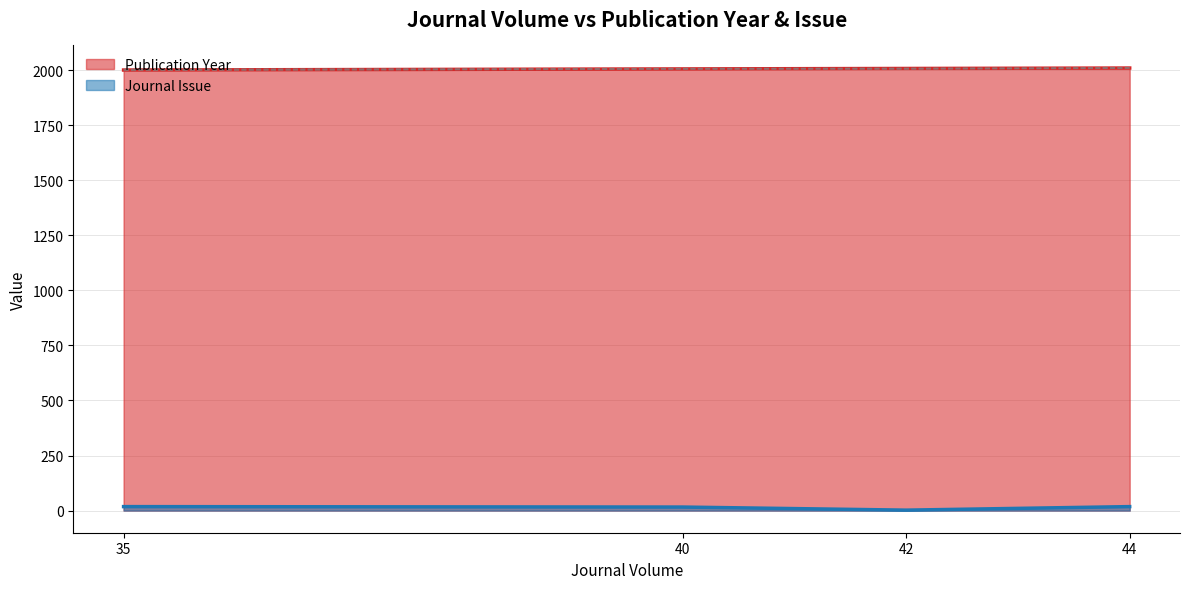

Which series has the largest range (max minus min)?

Journal Issue